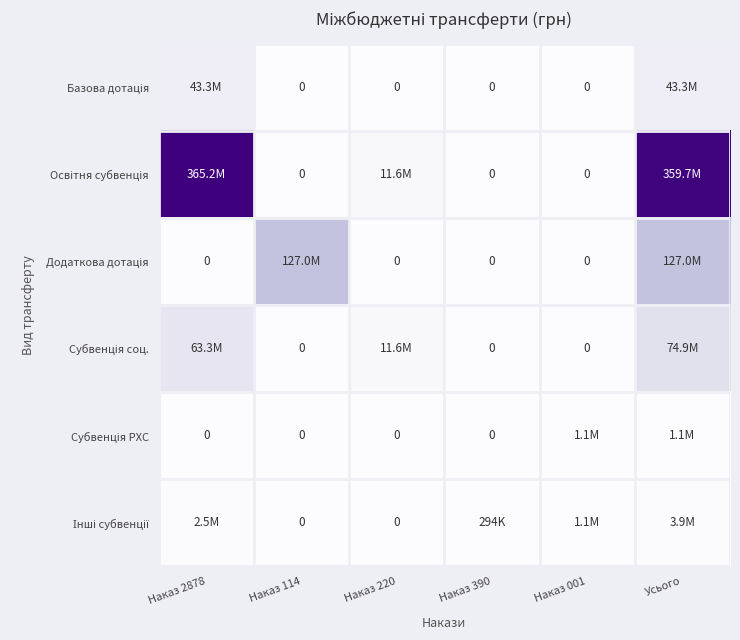

At which label does Субвенція соц. reach its minimum?

Наказ 114